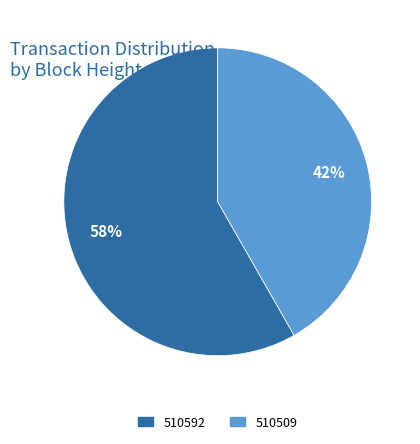

What percentage is the 510592 slice, to the nearest percent?

58%